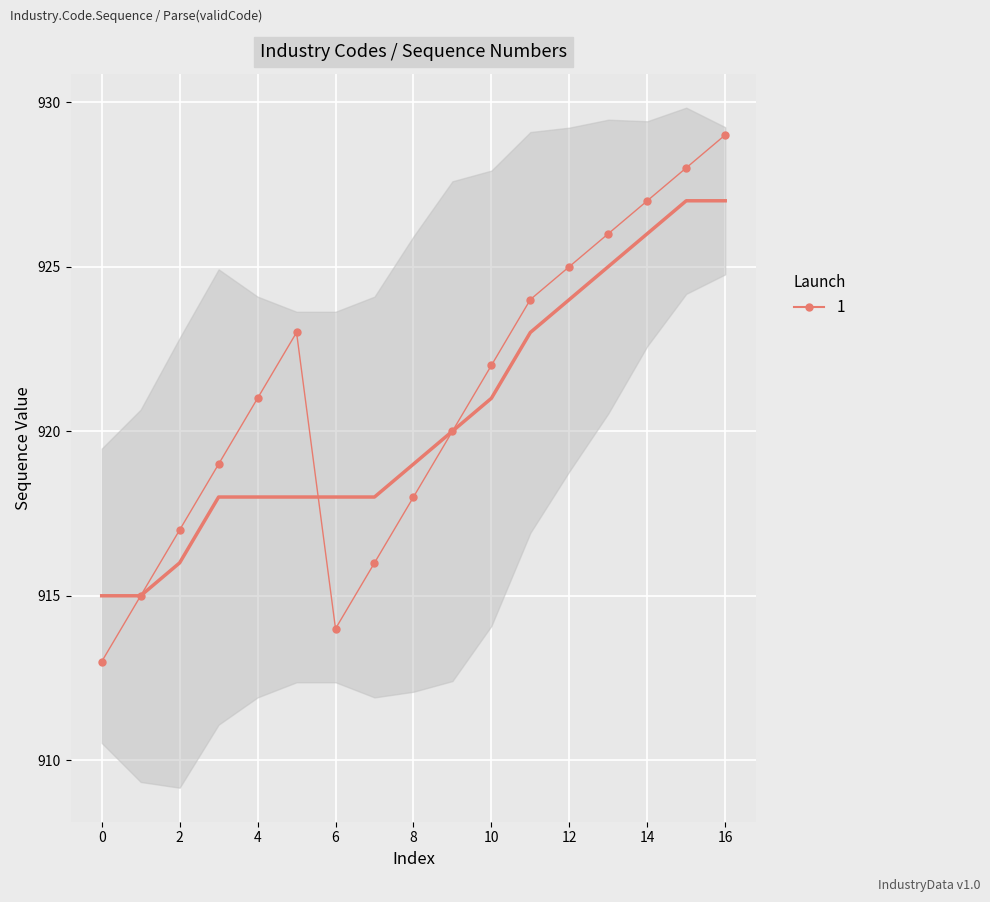

Count the number of data series in this chart.

1